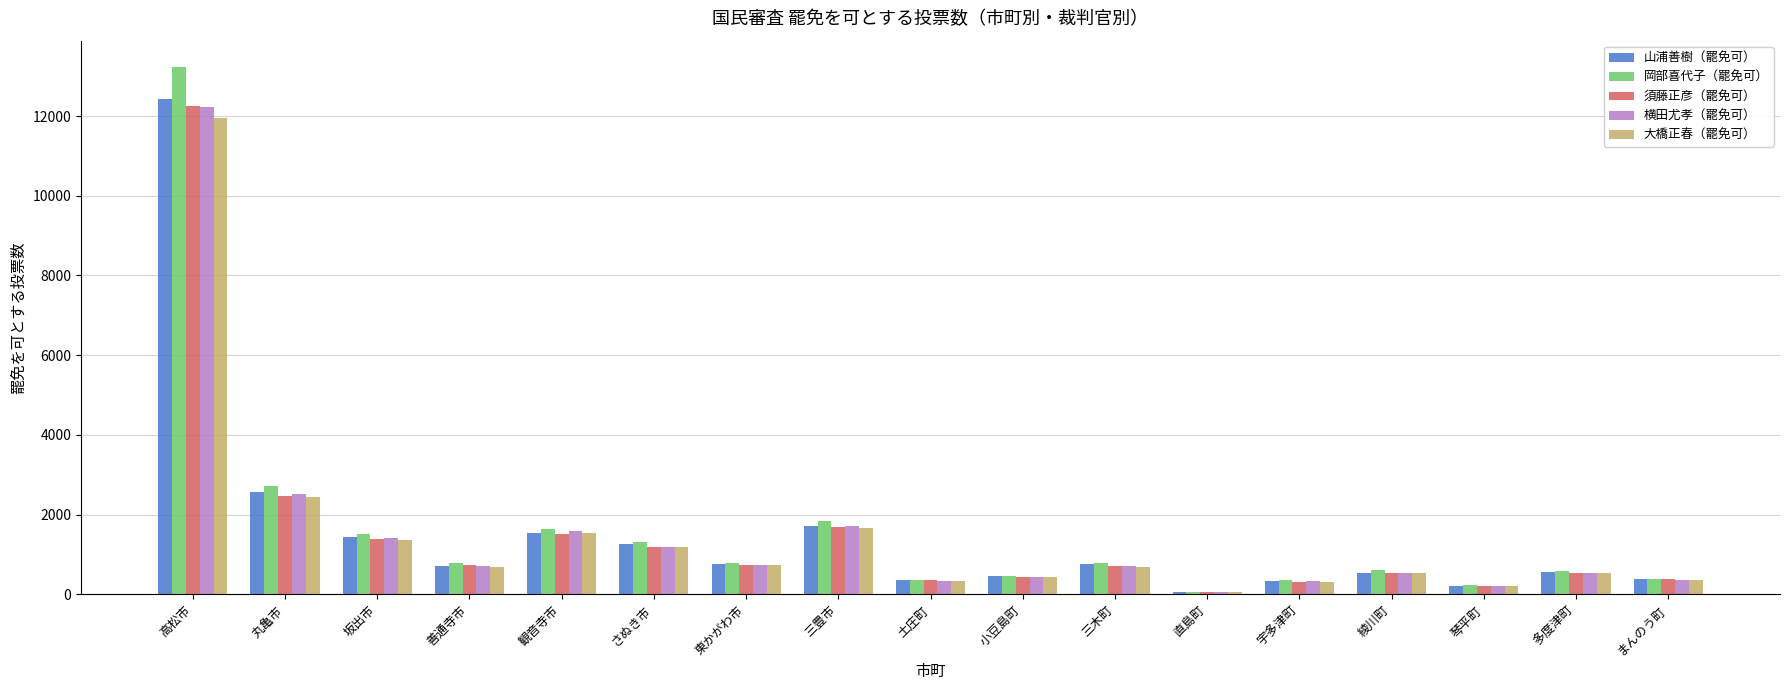

What is the maximum value for 須藤正彦（罷免可）?

12261